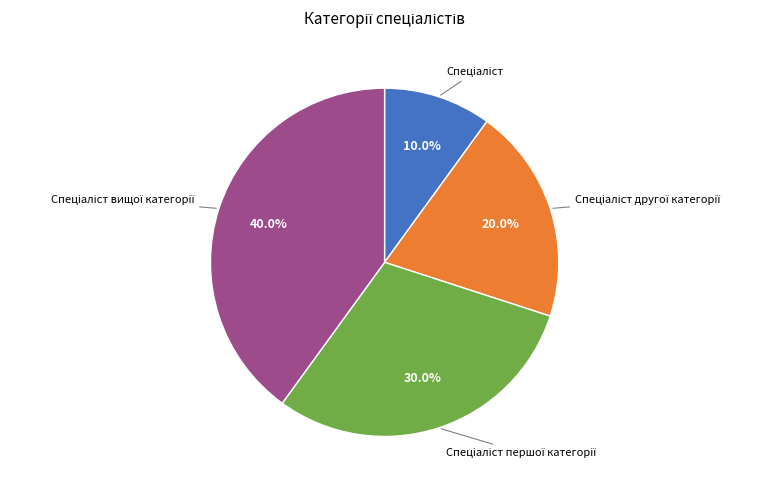

Is there a majority slice in this chart?

No